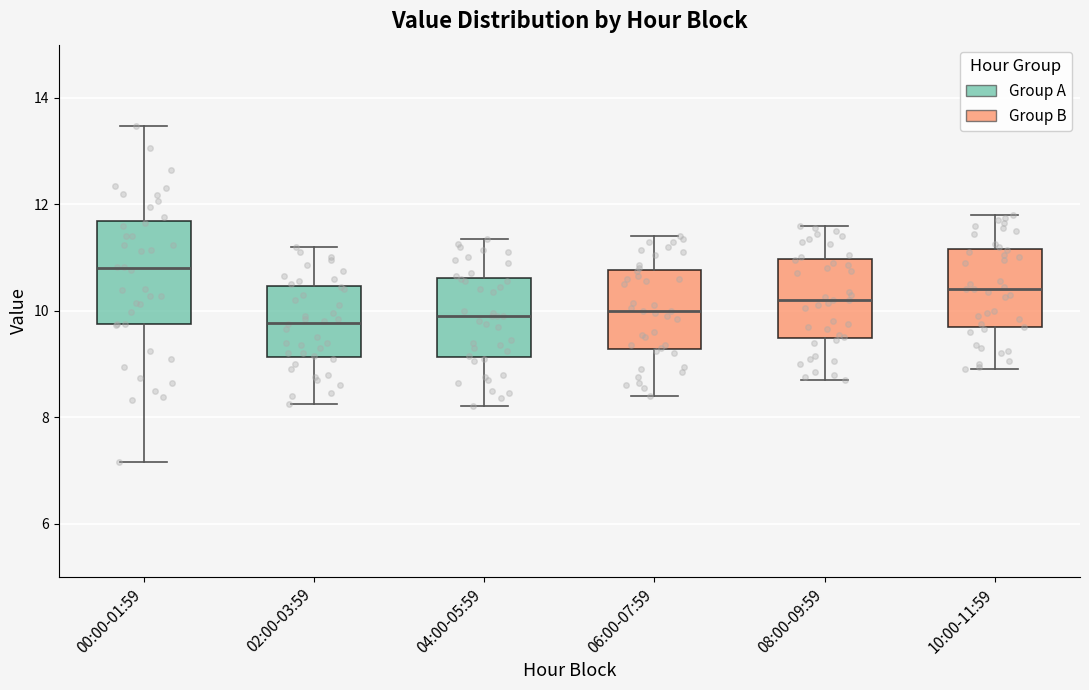

Reading left to right, transcribe this box plot: for each box, give where its median line is, the range the box spans, and where its two whiskers end, as read against the y-axis. The values are not printed on the chart, so give them approximately, as read against the axis.

00:00-01:59: median 10.8, box 9.8 to 11.6, whiskers 7.2 to 13.4
02:00-03:59: median 9.8, box 9.2 to 10.4, whiskers 8.2 to 11.2
04:00-05:59: median 10.0, box 9.2 to 10.6, whiskers 8.2 to 11.4
06:00-07:59: median 10.0, box 9.2 to 10.8, whiskers 8.4 to 11.4
08:00-09:59: median 10.2, box 9.4 to 11.0, whiskers 8.8 to 11.6
10:00-11:59: median 10.4, box 9.6 to 11.2, whiskers 9.0 to 11.8